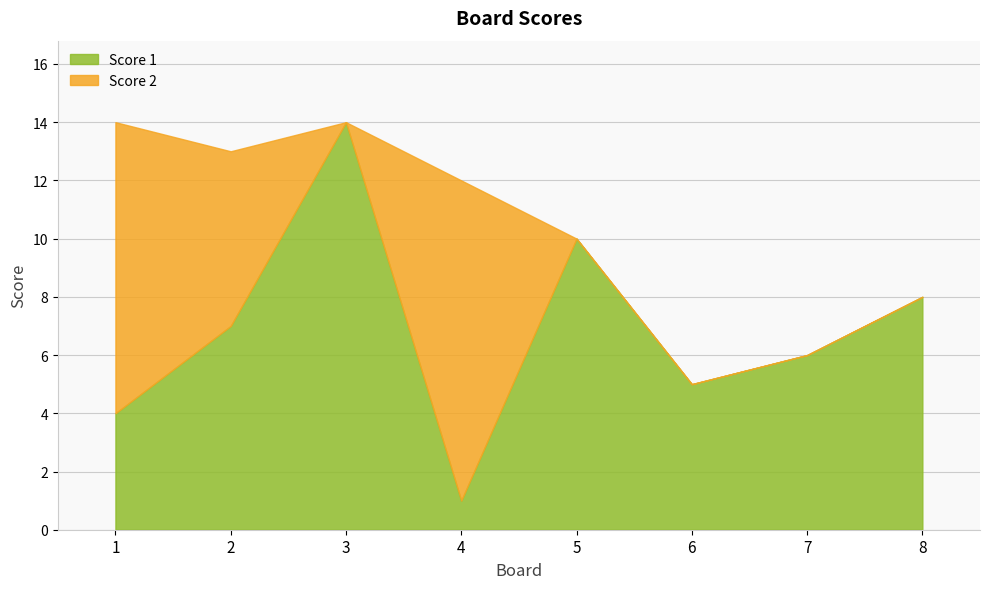

Reading left to right, transcribe all the data shown in this chart.

Score 1: 1=4	2=7	3=14	4=1	5=10	6=5	7=6	8=8
Score 2: 1=10	2=6	3=0	4=11	5=0	6=0	7=0	8=0